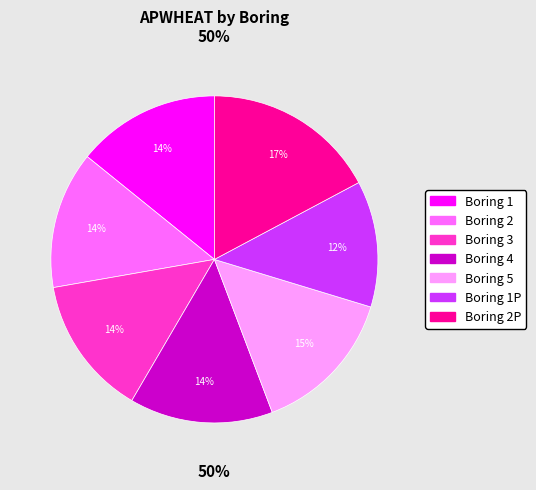

To the nearest percent, what is the combined percentage of 1 and 2P?

31%